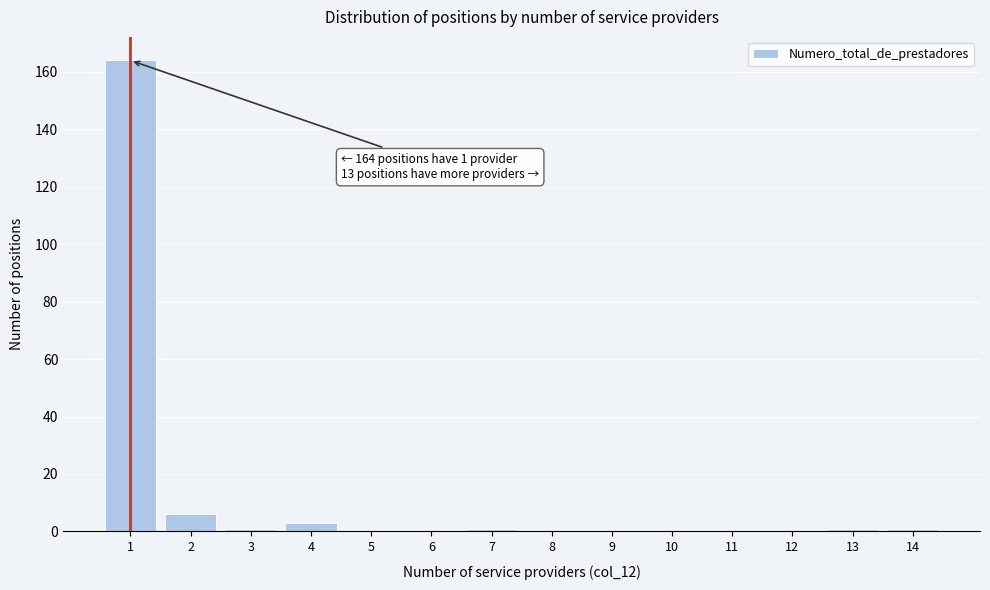

Over which range of the x-axis is the bar tallest?

0.5 to 1.5